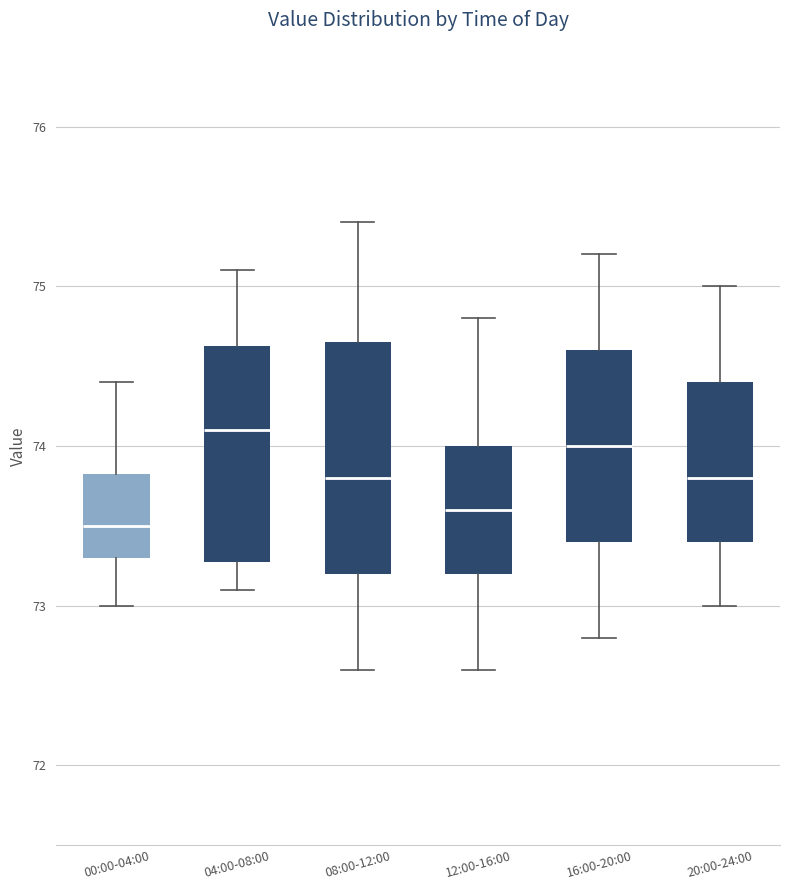

Reading left to right, transcribe this box plot: for each box, give where its median line is, the range the box spans, and where its two whiskers end, as read against the y-axis. The values are not printed on the chart, so give them approximately, as read against the axis.

00:00-04:00: median 73.5, box 73.3 to 73.8, whiskers 73.0 to 74.4
04:00-08:00: median 74.1, box 73.3 to 74.6, whiskers 73.1 to 75.1
08:00-12:00: median 73.8, box 73.2 to 74.7, whiskers 72.6 to 75.4
12:00-16:00: median 73.6, box 73.2 to 74.0, whiskers 72.6 to 74.8
16:00-20:00: median 74.0, box 73.4 to 74.6, whiskers 72.8 to 75.2
20:00-24:00: median 73.8, box 73.4 to 74.4, whiskers 73.0 to 75.0